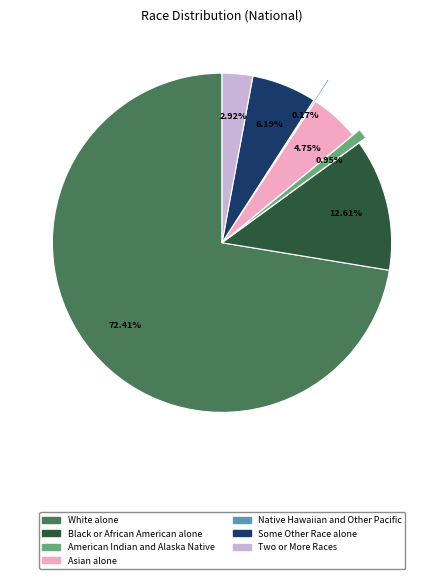

Which slice is the largest?

White alone